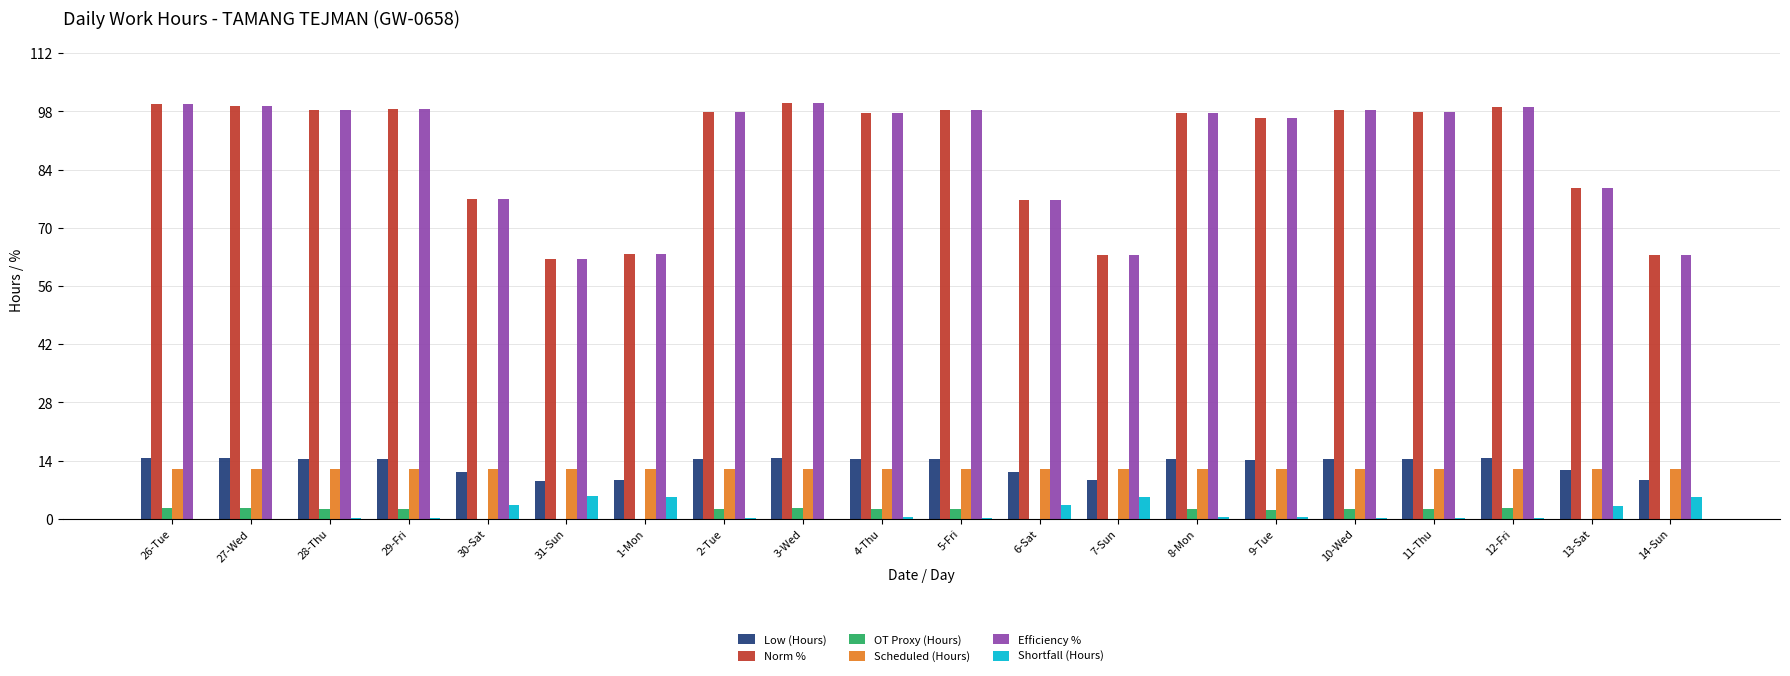

True or false: Norm % has a value of 31.4 at 13-Sat.

False